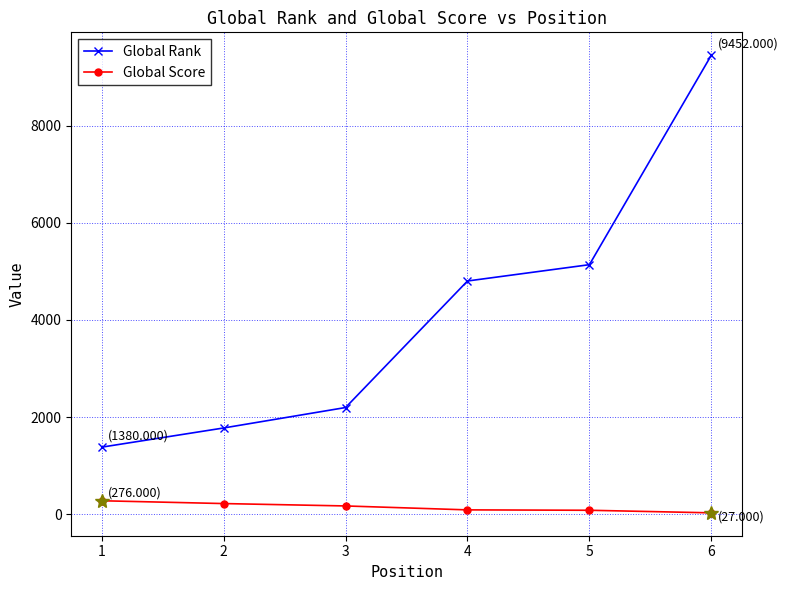

What is the value of the Global Rank point at the 6th from the left?

9452